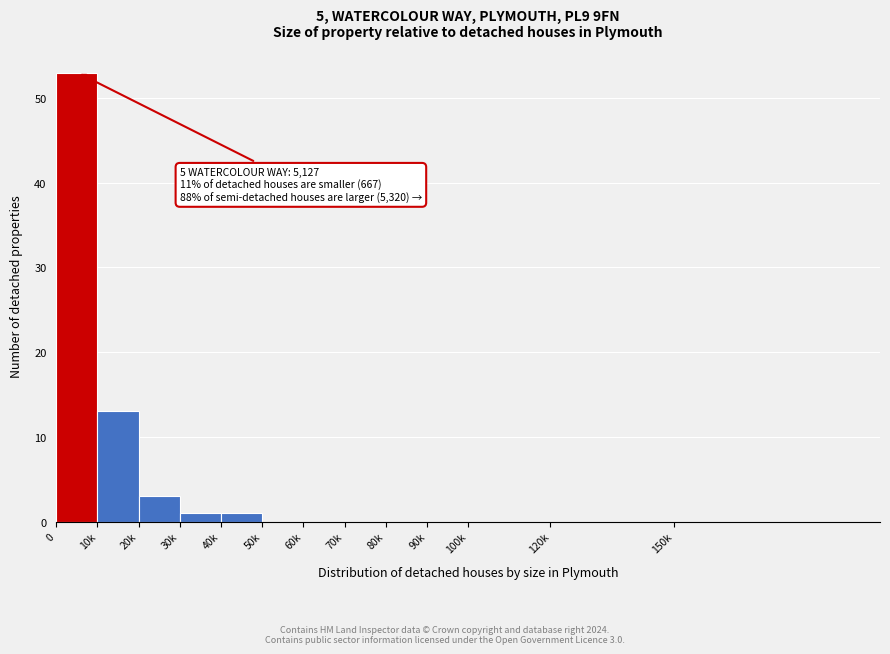

Reading left to right, transcribe all the data shown in this chart.

0=53	10k=13	20k=3	30k=1	40k=1	50k=0	60k=0	70k=0	80k=0	90k=0	100k=0	120k=0	150k=0